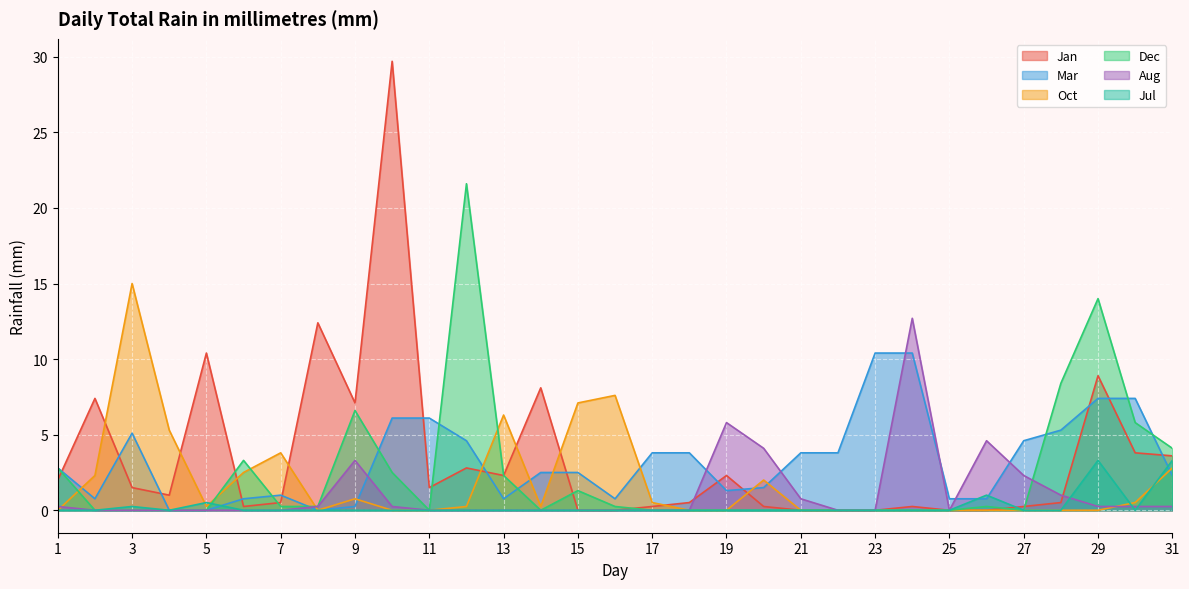

The value of Mar at 3 is 5.1. True or false?

True